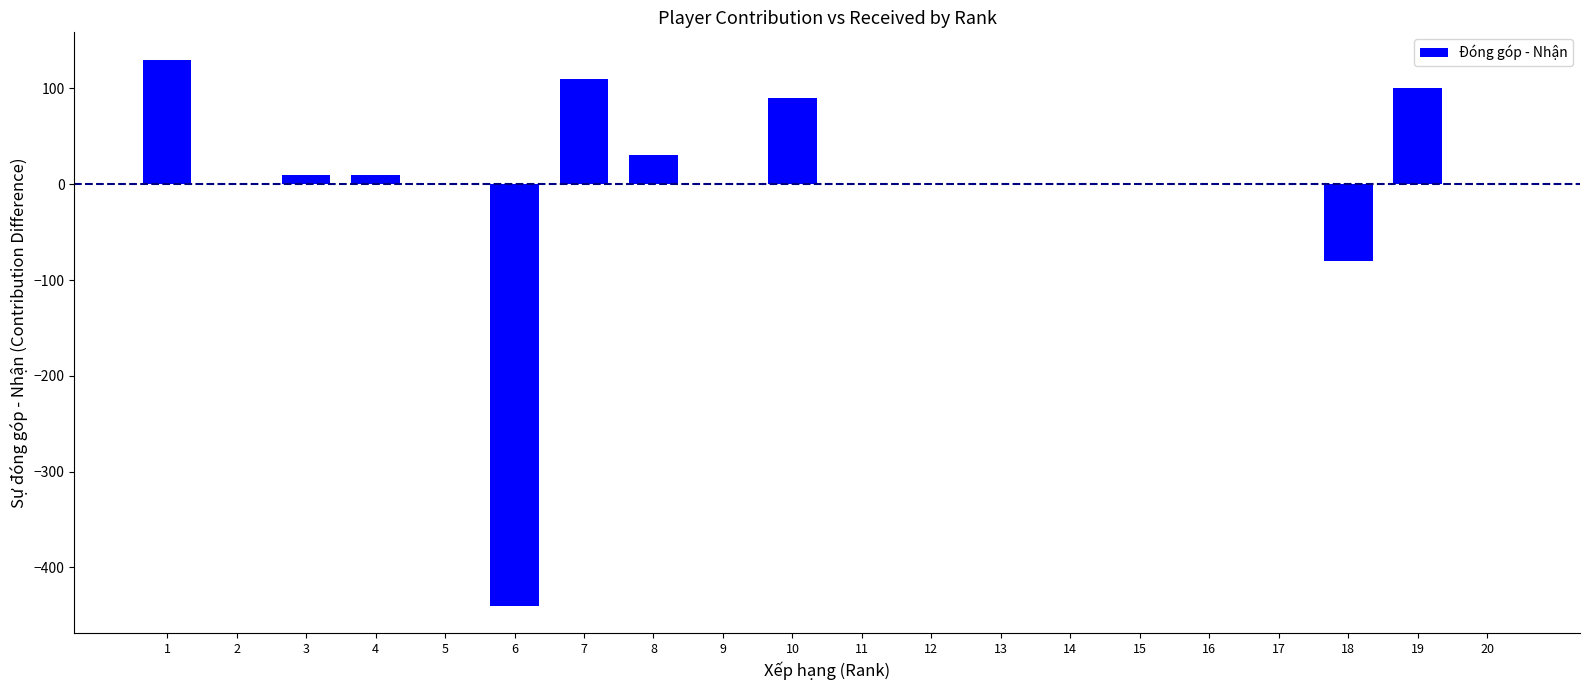

Is it true that the value at 13 is 226?

False